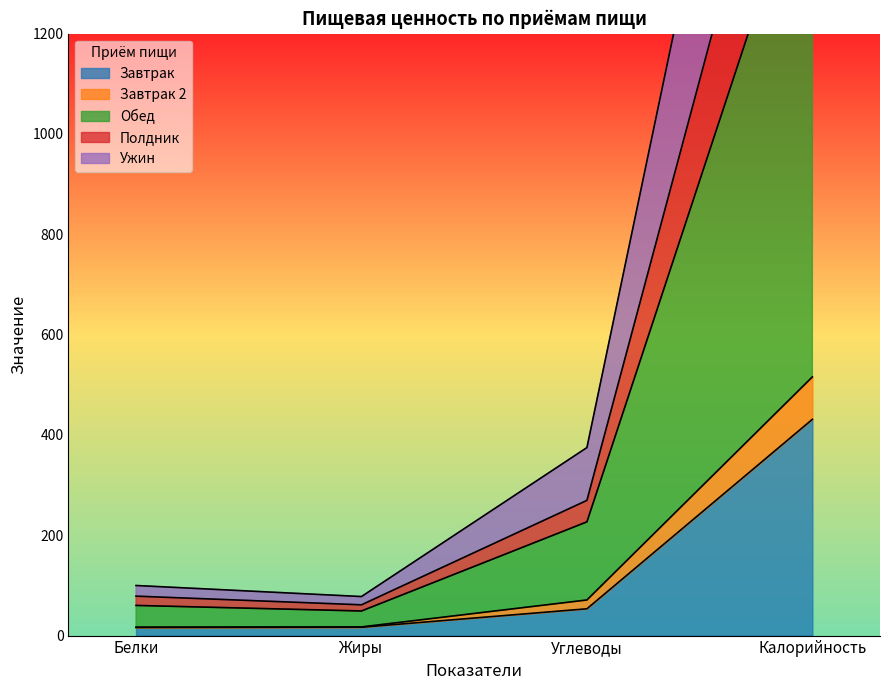

Which has a higher value, Углеводы or Белки?

Углеводы